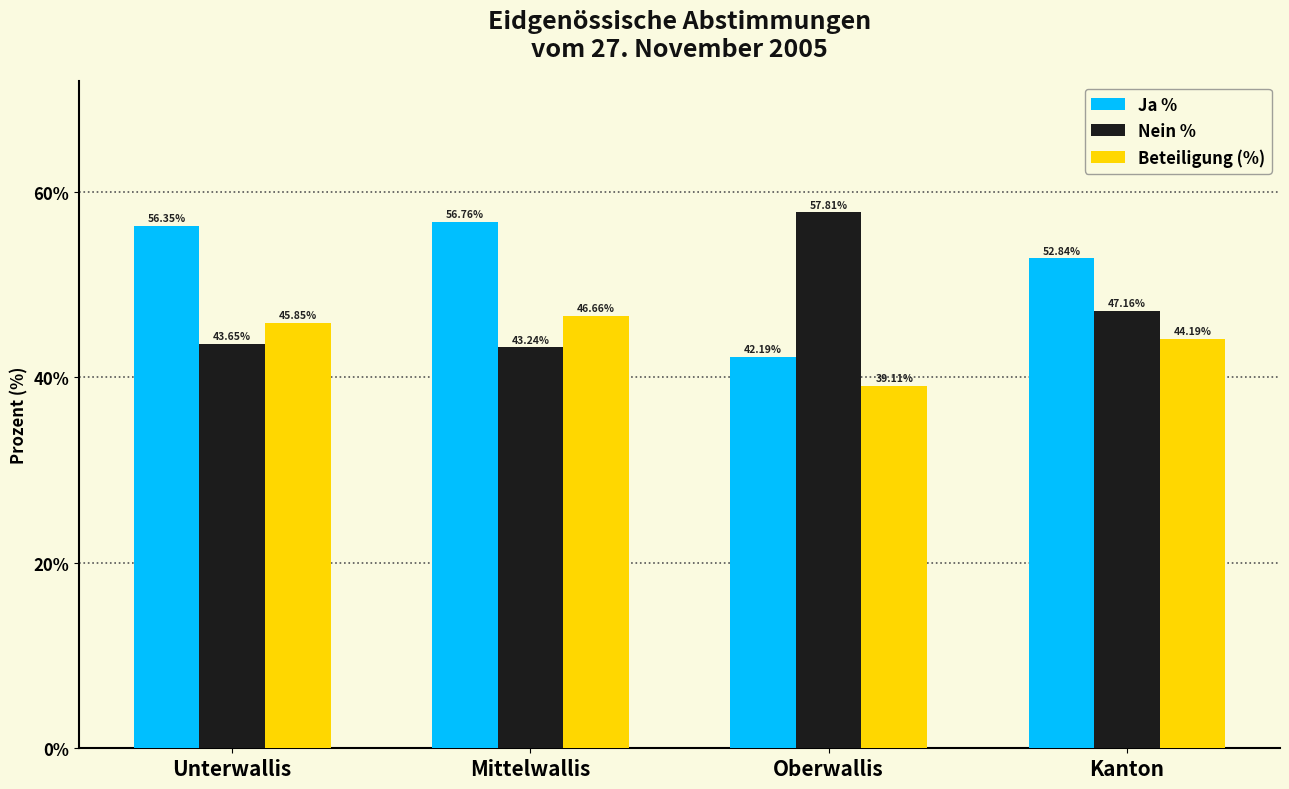

How many groups of bars are there?

4